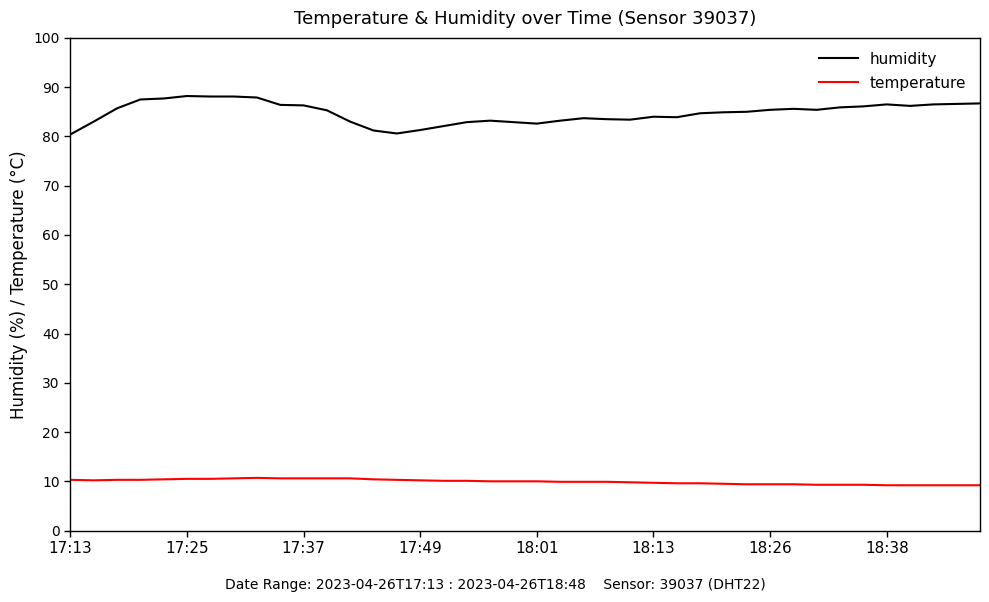

Which series has the largest range (max minus min)?

humidity